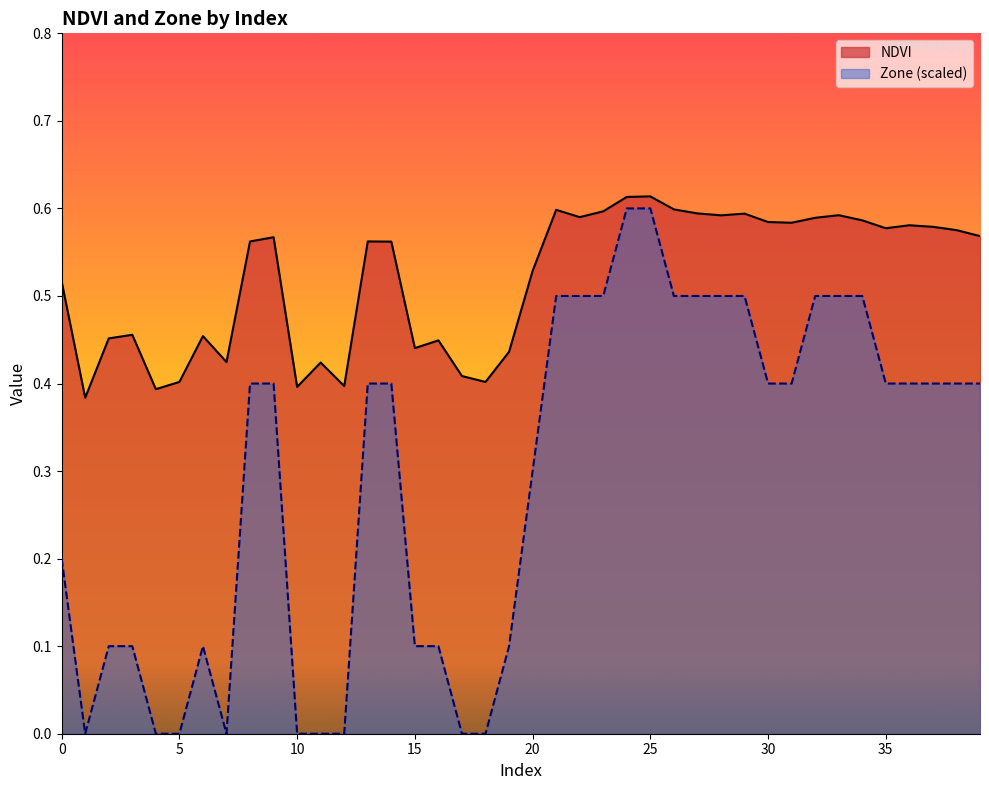

What is the difference between the NDVI values at 31 and 16?

0.1